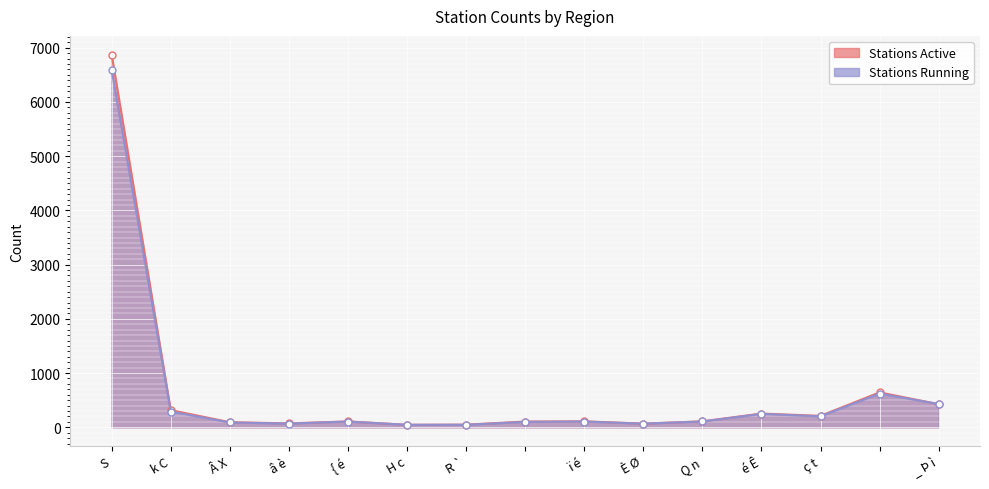

Does the chart display data point markers on the line(s)?

Yes